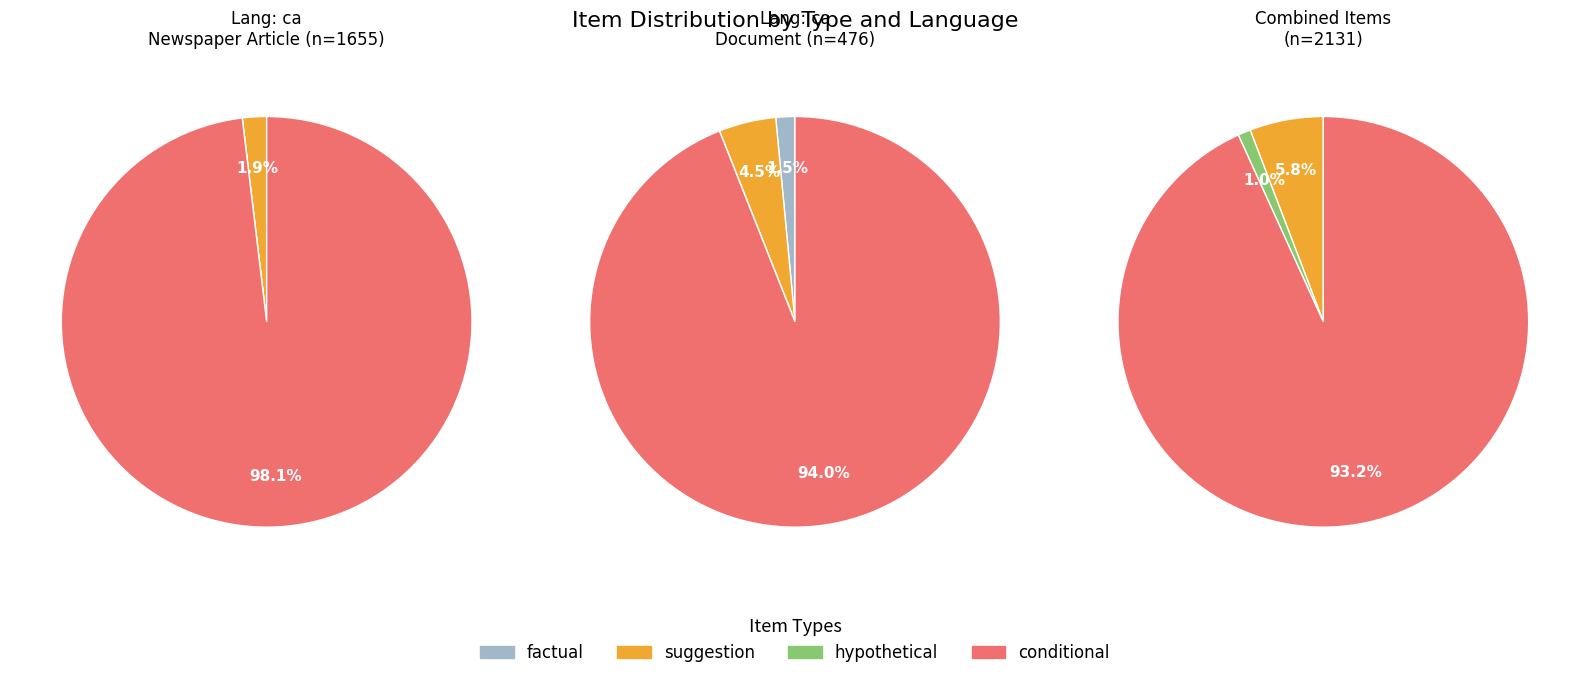

Does any single category account for the majority?

Yes